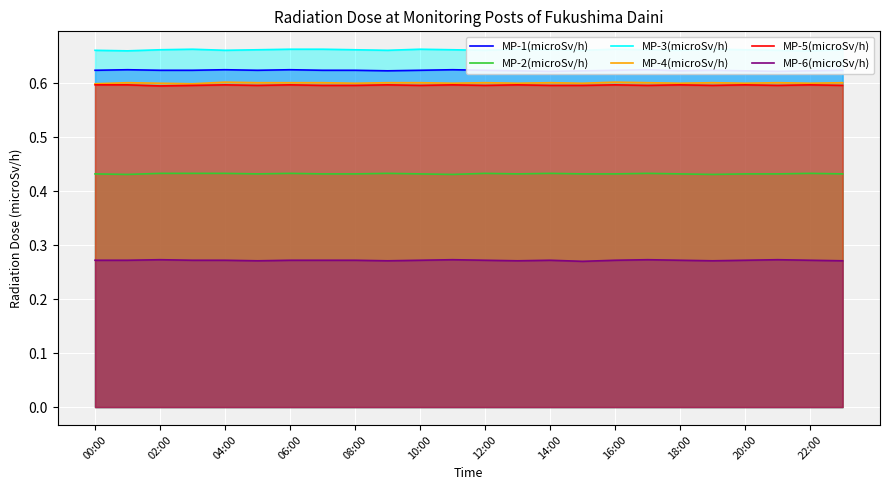

How many categories are shown in the chart?

24